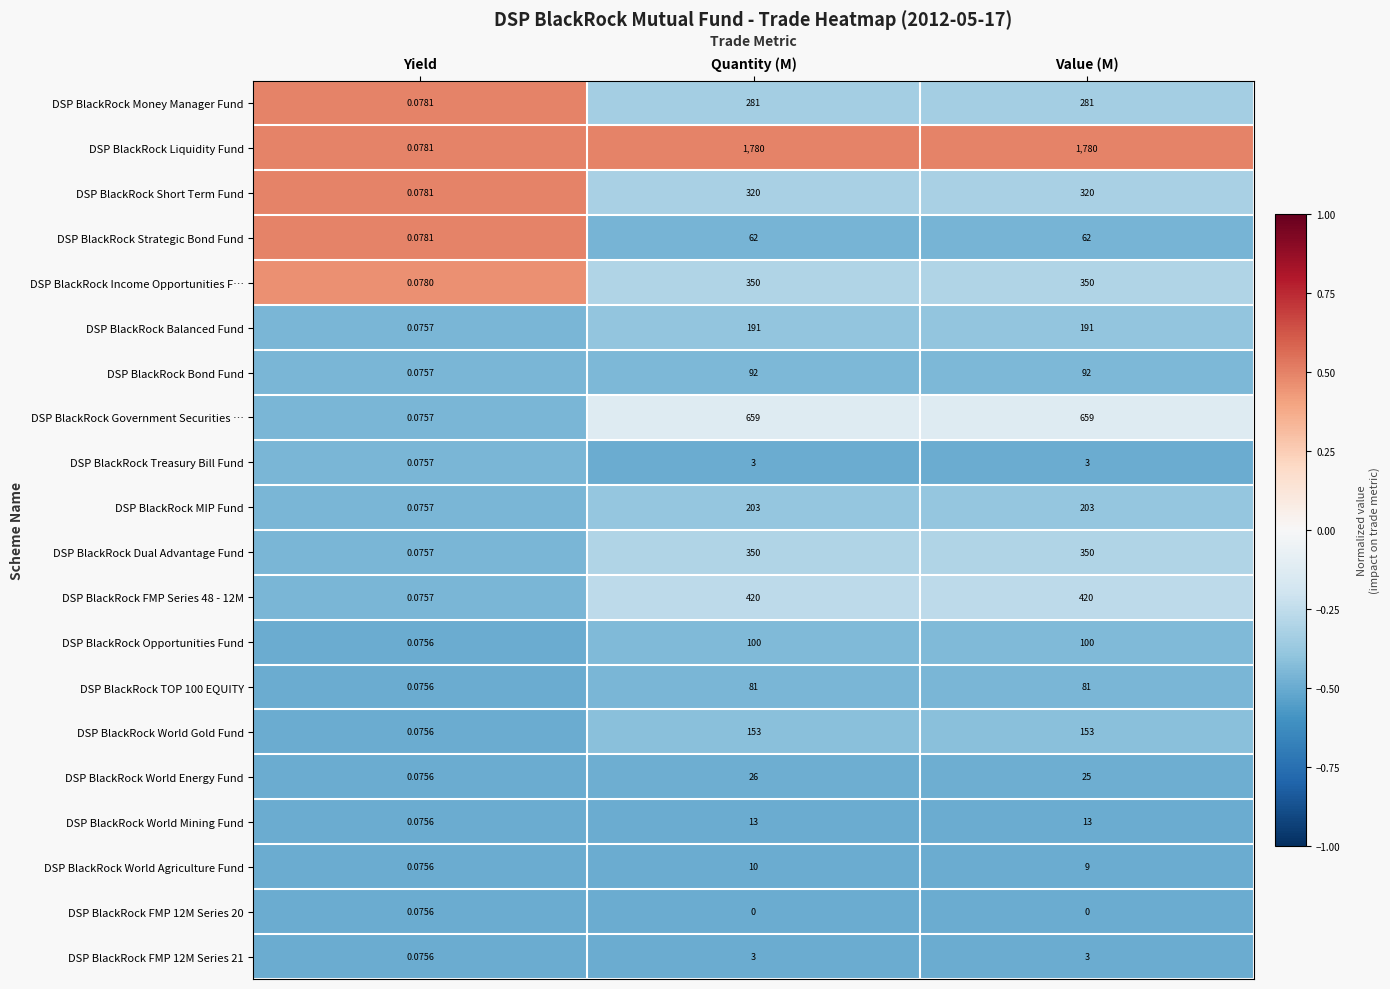

Which series has the largest range (max minus min)?

DSP BlackRock Liquidity Fund